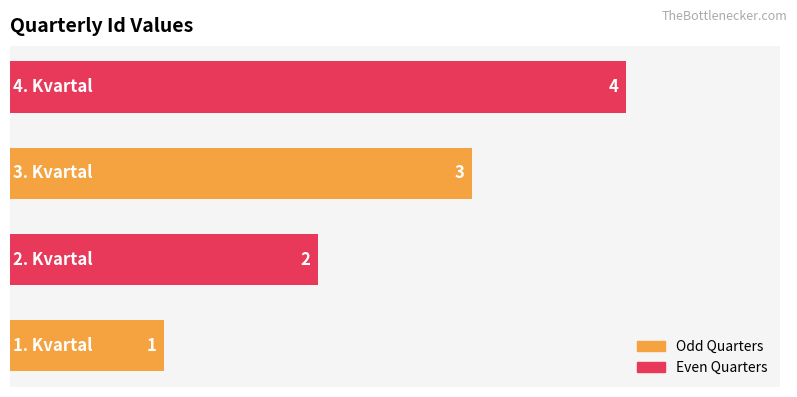

How many values are between 2 and 4?

3